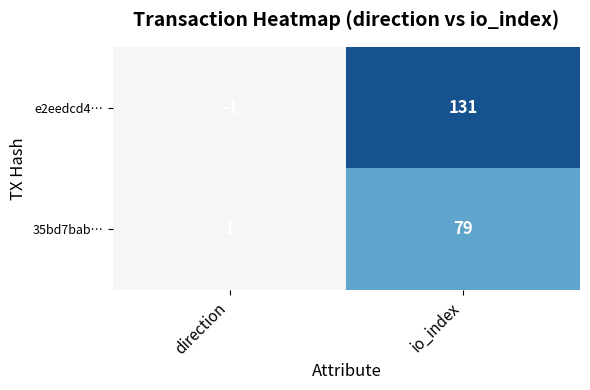

Which series has the widest spread of values?

e2eedcd4…